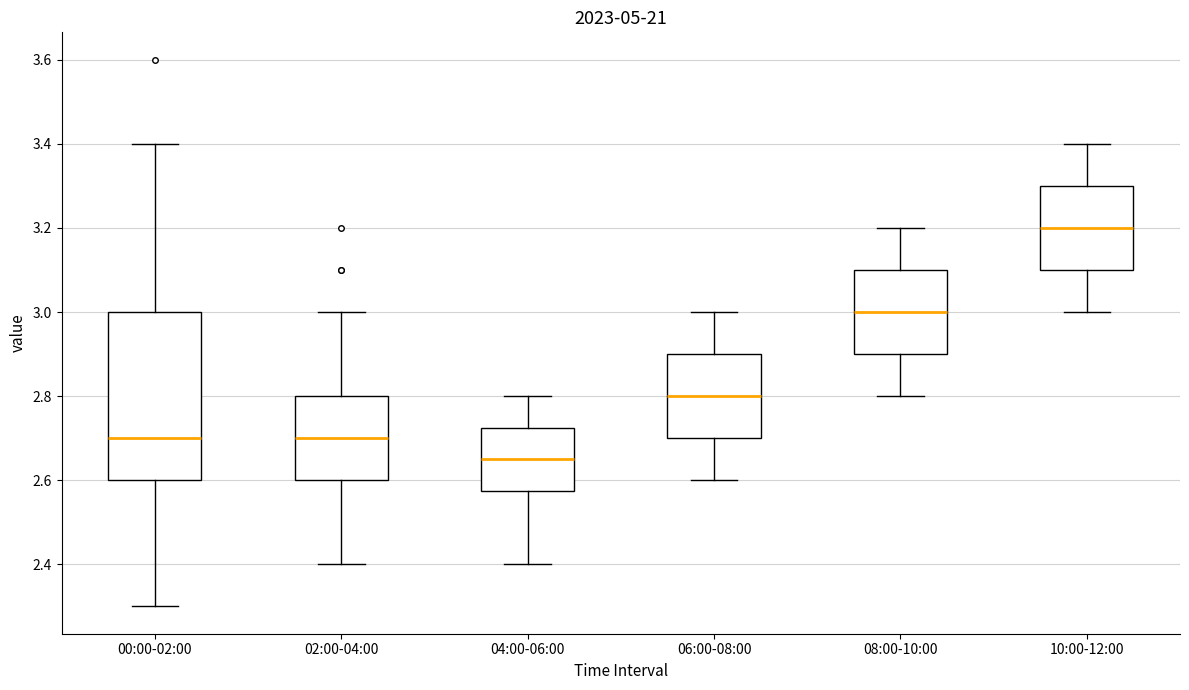

Reading left to right, transcribe this box plot: for each box, give where its median line is, the range the box spans, and where its two whiskers end, as read against the y-axis. The values are not printed on the chart, so give them approximately, as read against the axis.

00:00-02:00: median 2.70, box 2.60 to 3.00, whiskers 2.30 to 3.40
02:00-04:00: median 2.70, box 2.60 to 2.80, whiskers 2.40 to 3.00
04:00-06:00: median 2.66, box 2.58 to 2.72, whiskers 2.40 to 2.80
06:00-08:00: median 2.80, box 2.70 to 2.90, whiskers 2.60 to 3.00
08:00-10:00: median 3.00, box 2.90 to 3.10, whiskers 2.80 to 3.20
10:00-12:00: median 3.20, box 3.10 to 3.30, whiskers 3.00 to 3.40